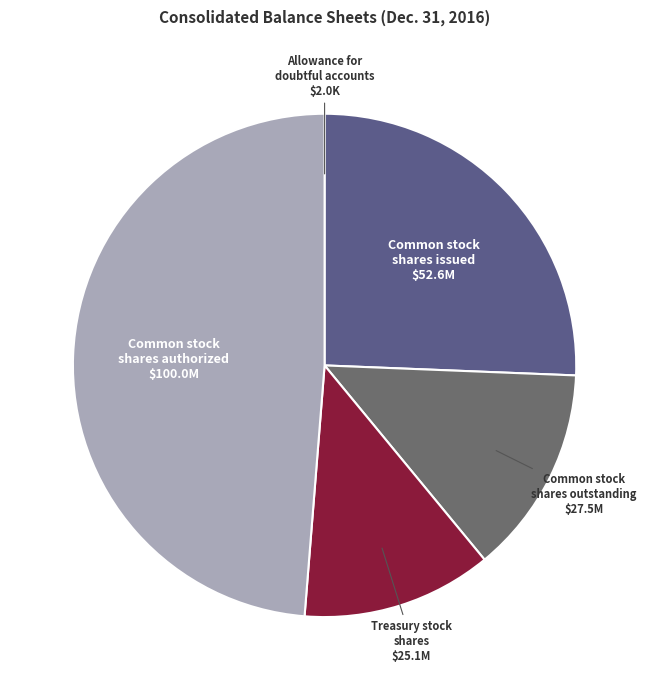

The Common stock shares issued slice represents 26% of the pie. True or false?

True